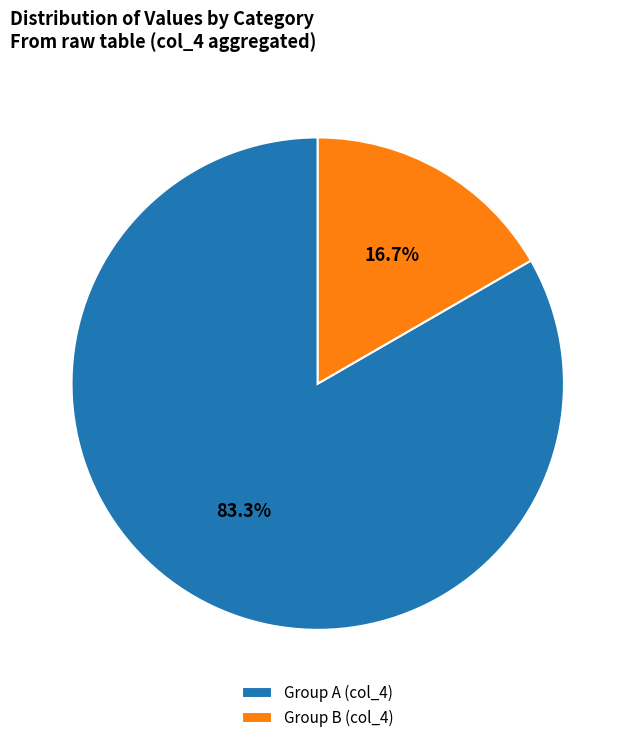

Which category has the biggest portion of the pie?

Group A (col_4)